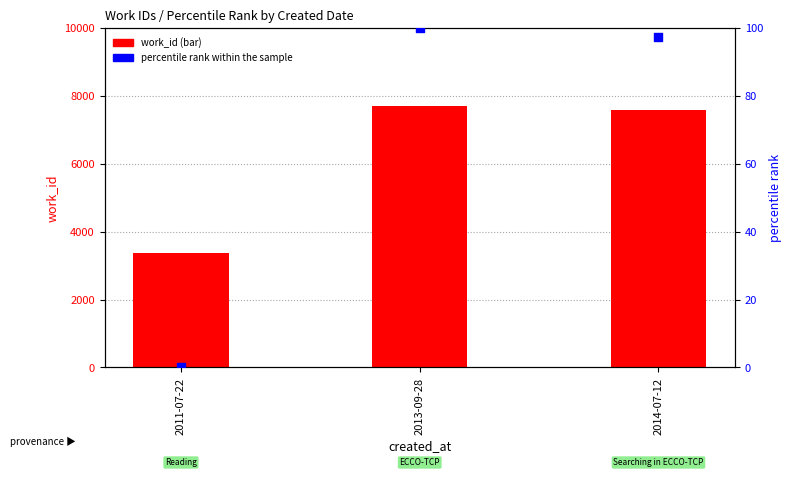

Which series contains the lowest Y value?

percentile rank within the sample